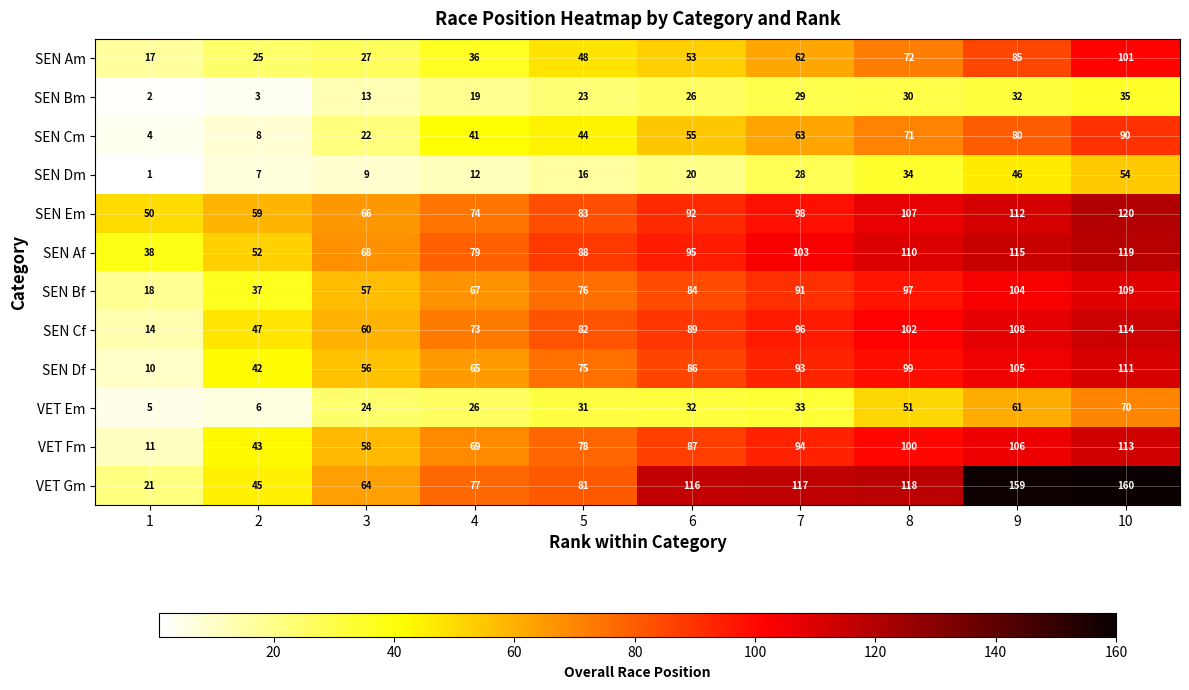

What is the difference between the maximum and minimum values in the SEN Df series?

101